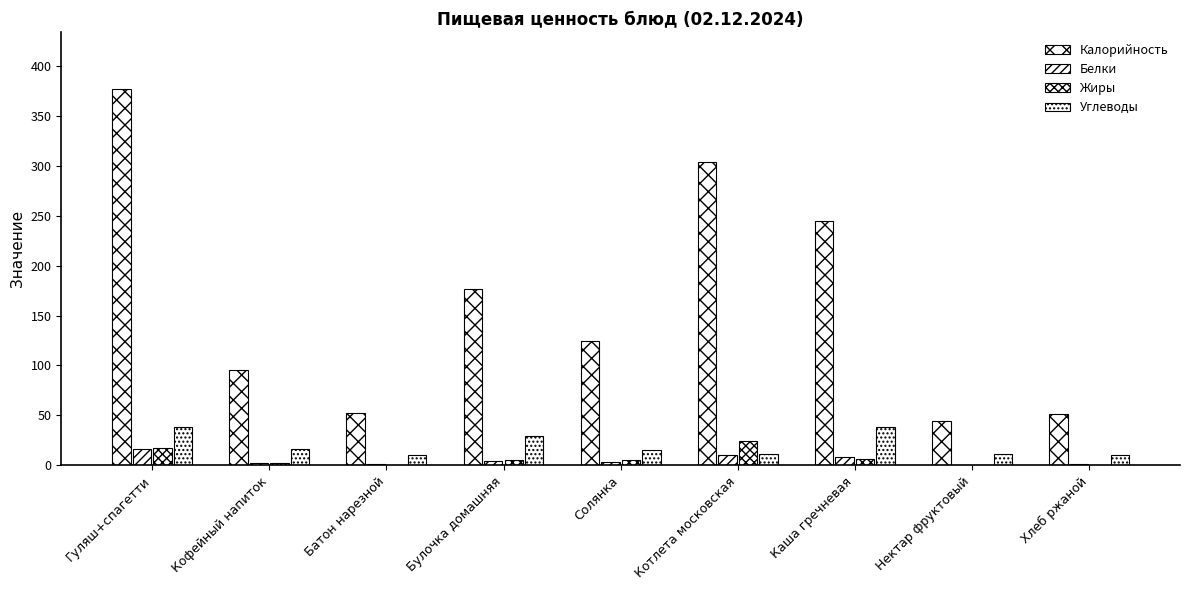

Is it true that Углеводы equals 10.0 at Батон нарезной?

True